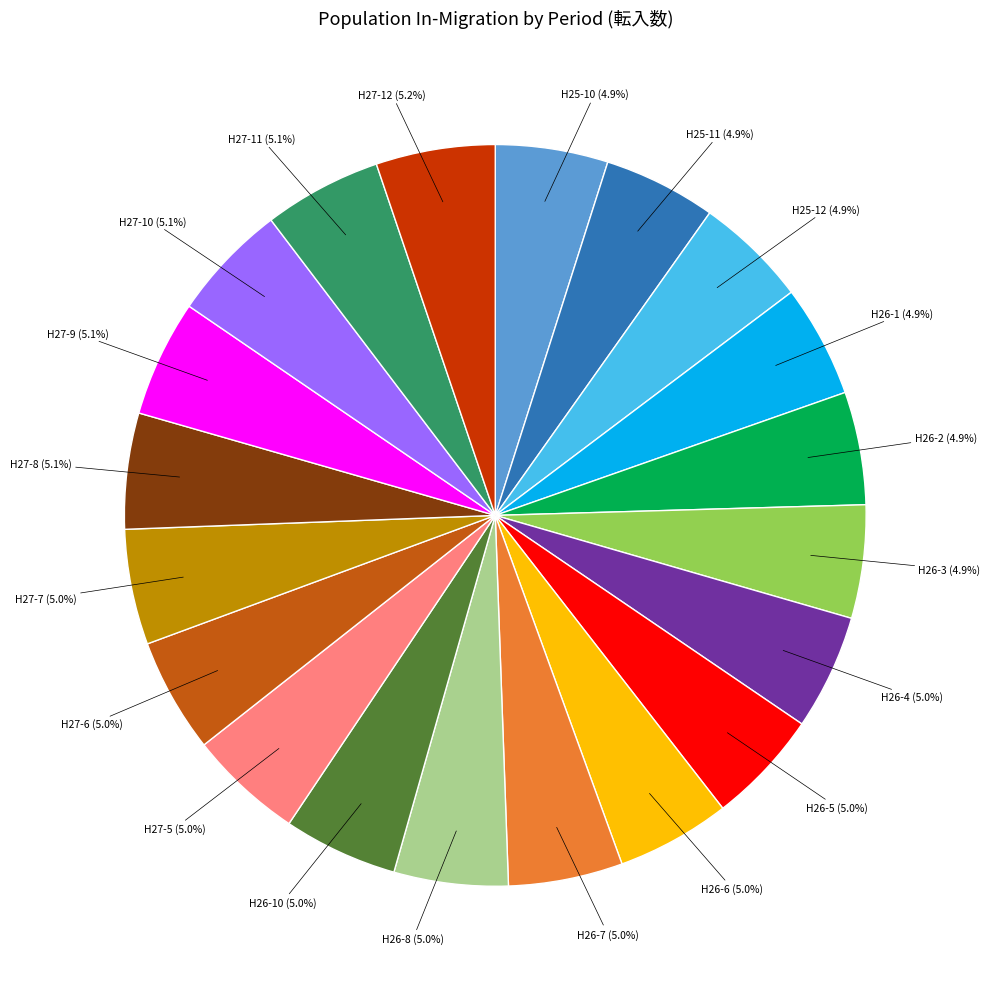

What is the ratio of the value at H25-11 to the value at H27-6?

1.0